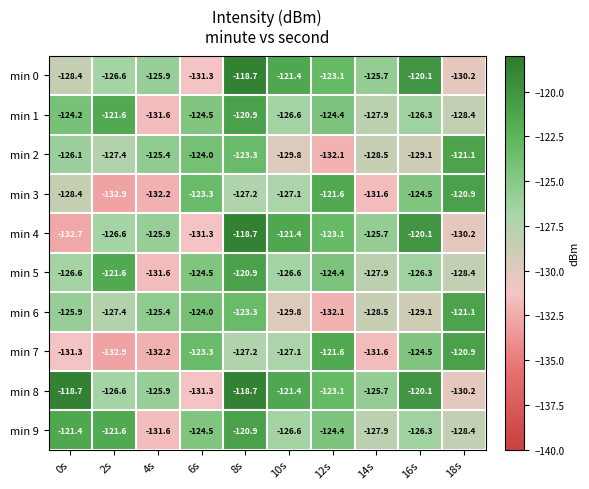

Which series has the largest total across all categories?

min 8